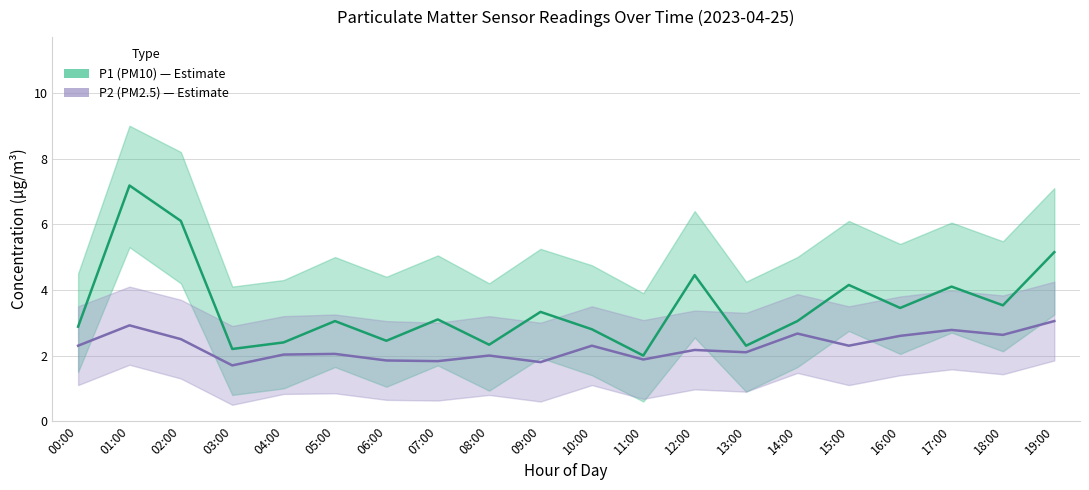

Rank the series at 07:00 from lowest to highest value.

P2_lower, P1_lower, P2, P2_upper, P1, P1_upper